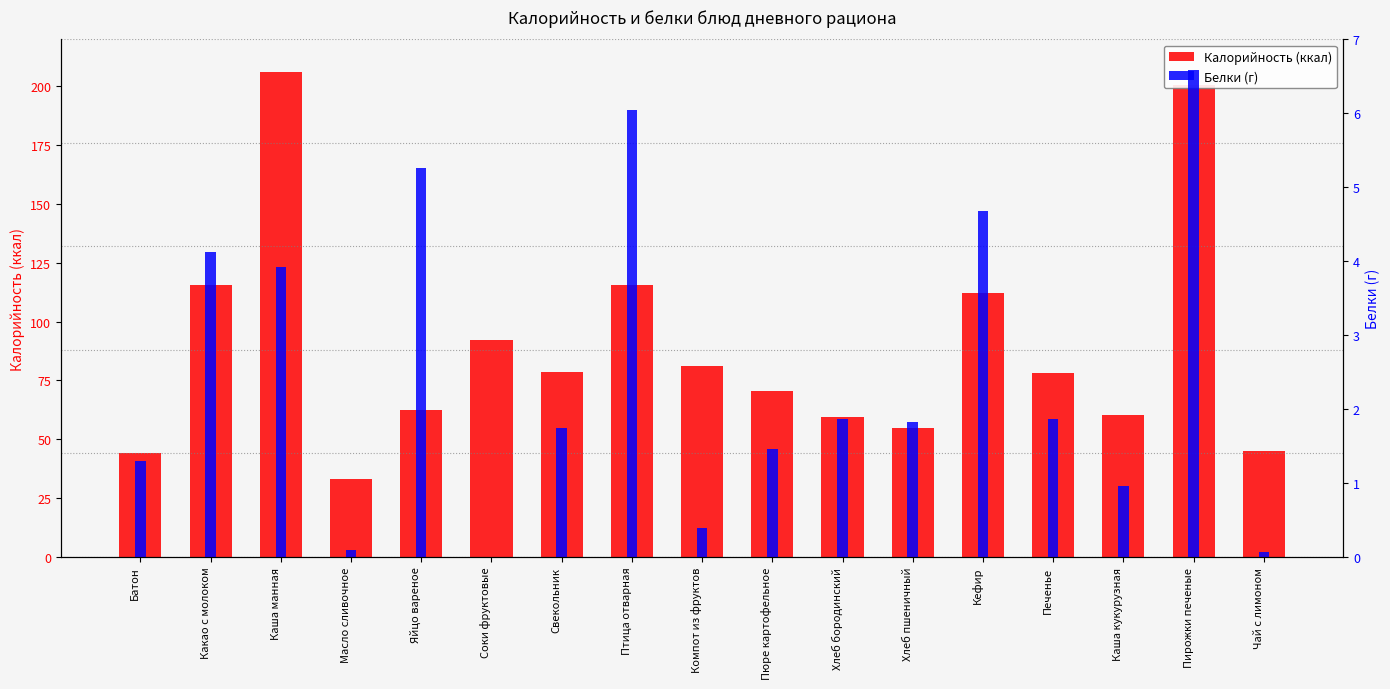

What is the difference between the maximum and minimum values in the Калорийность series?

172.9